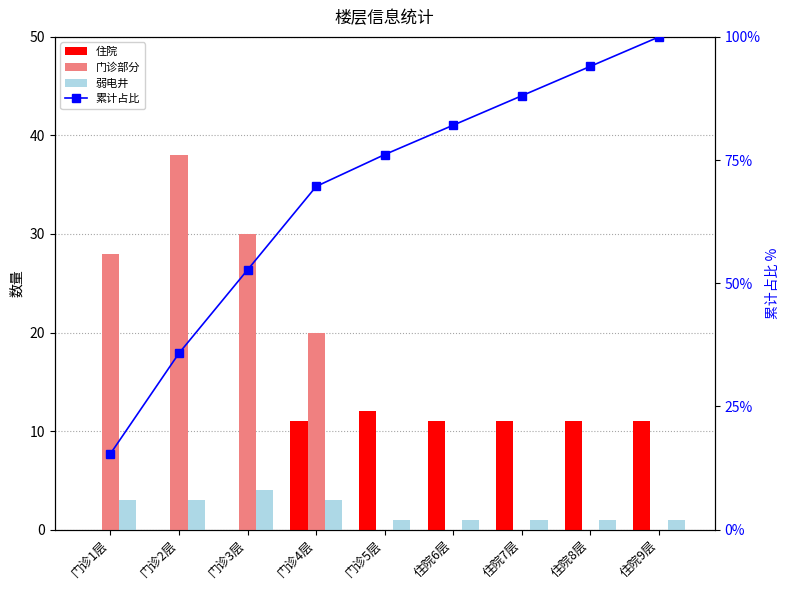

At which category is the sum across all series the highest?

住院9层